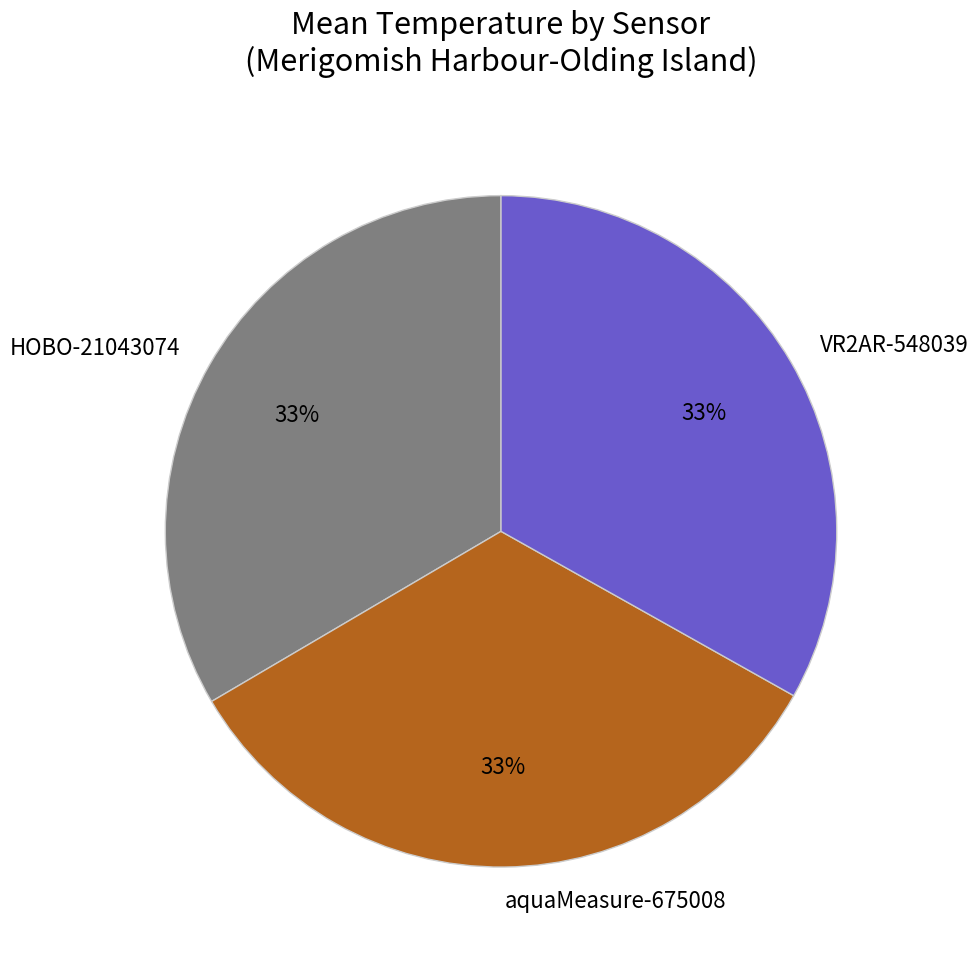

Approximately how many times larger is the value at HOBO-21043074 compared to aquaMeasure-675008?

1.0